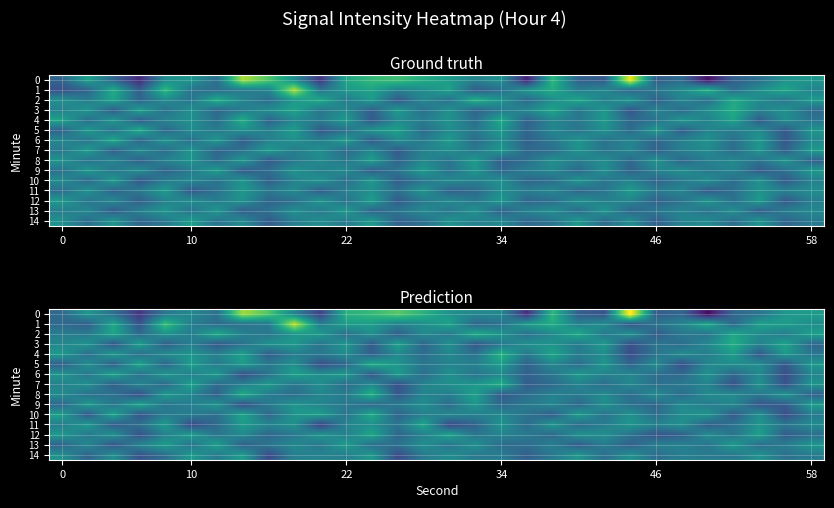

At how many categories does at least one series exceed -129?

7